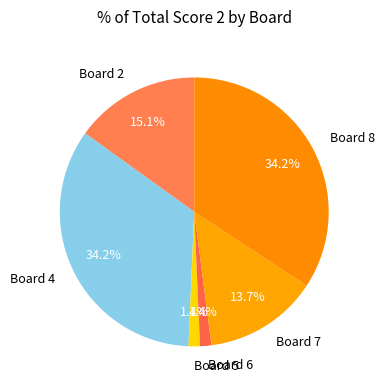

Does Board 2 represent more than half of the total?

No